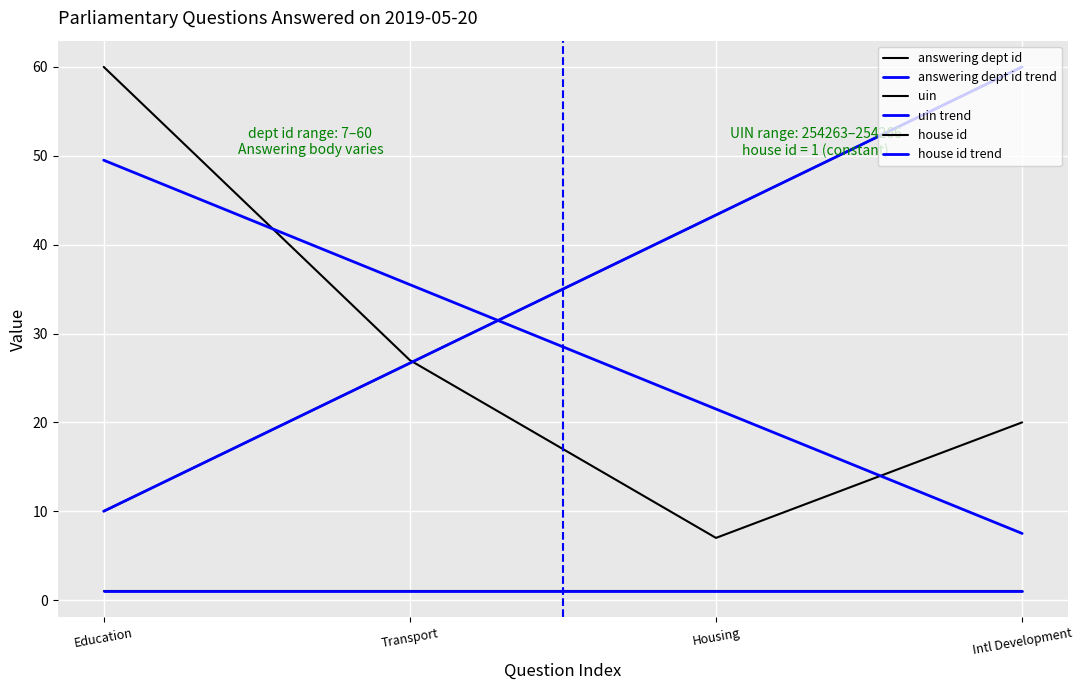

What is the total value across all series at 2019-05-20?

70.0